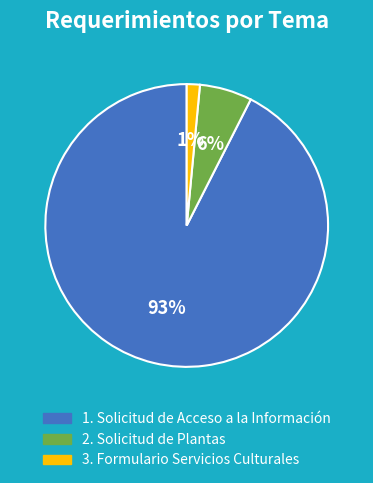

How many segments does this pie chart have?

3